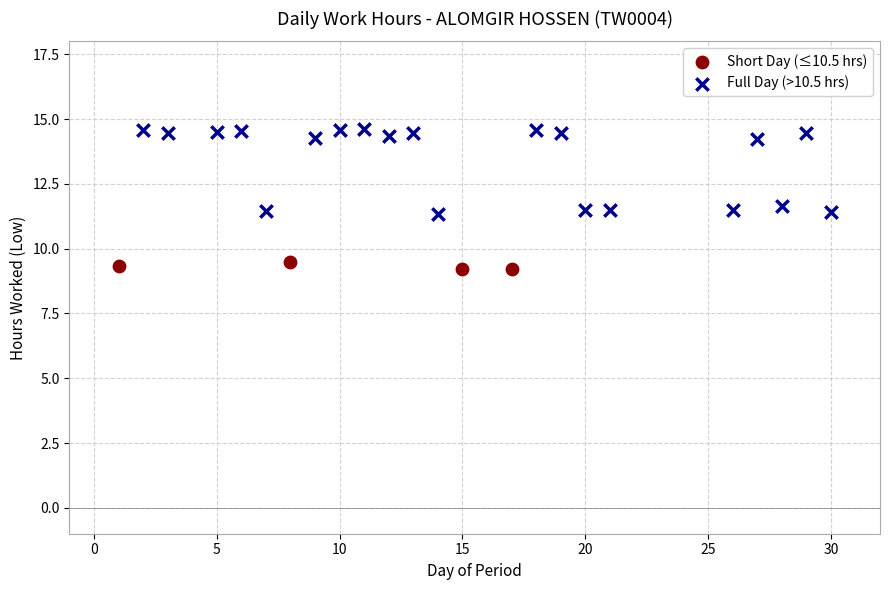

Which series has the largest Y range (max minus min)?

Full Day (>10.5 hrs)